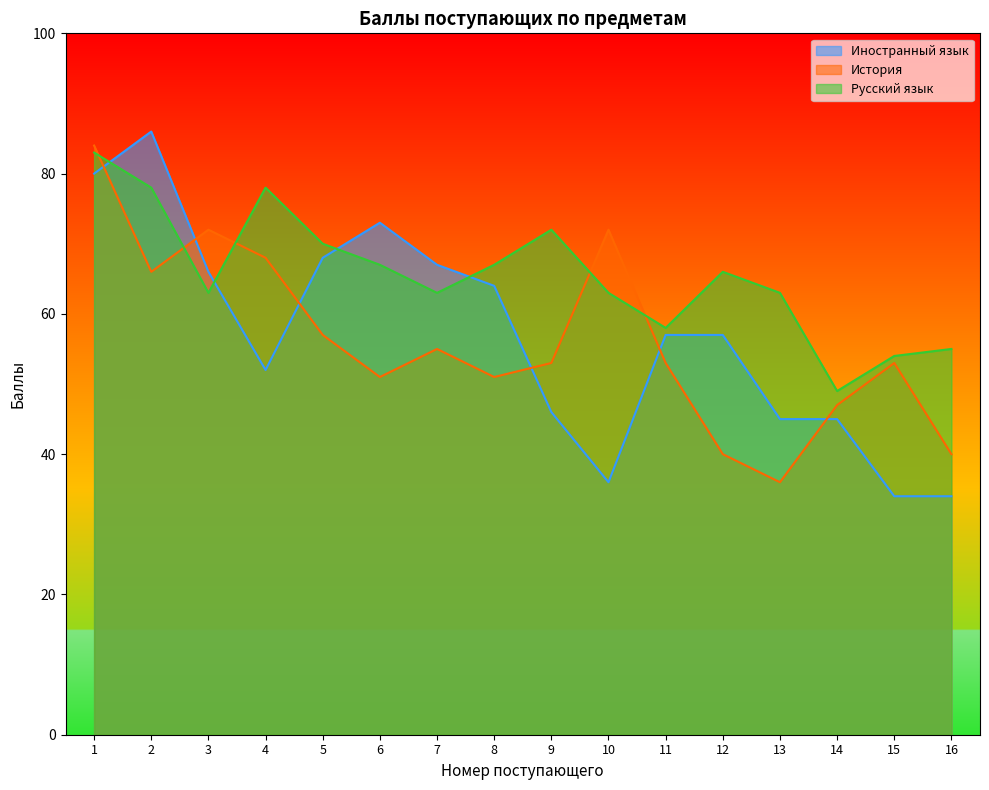

What is the value of the История point at the 1st from the left?

84